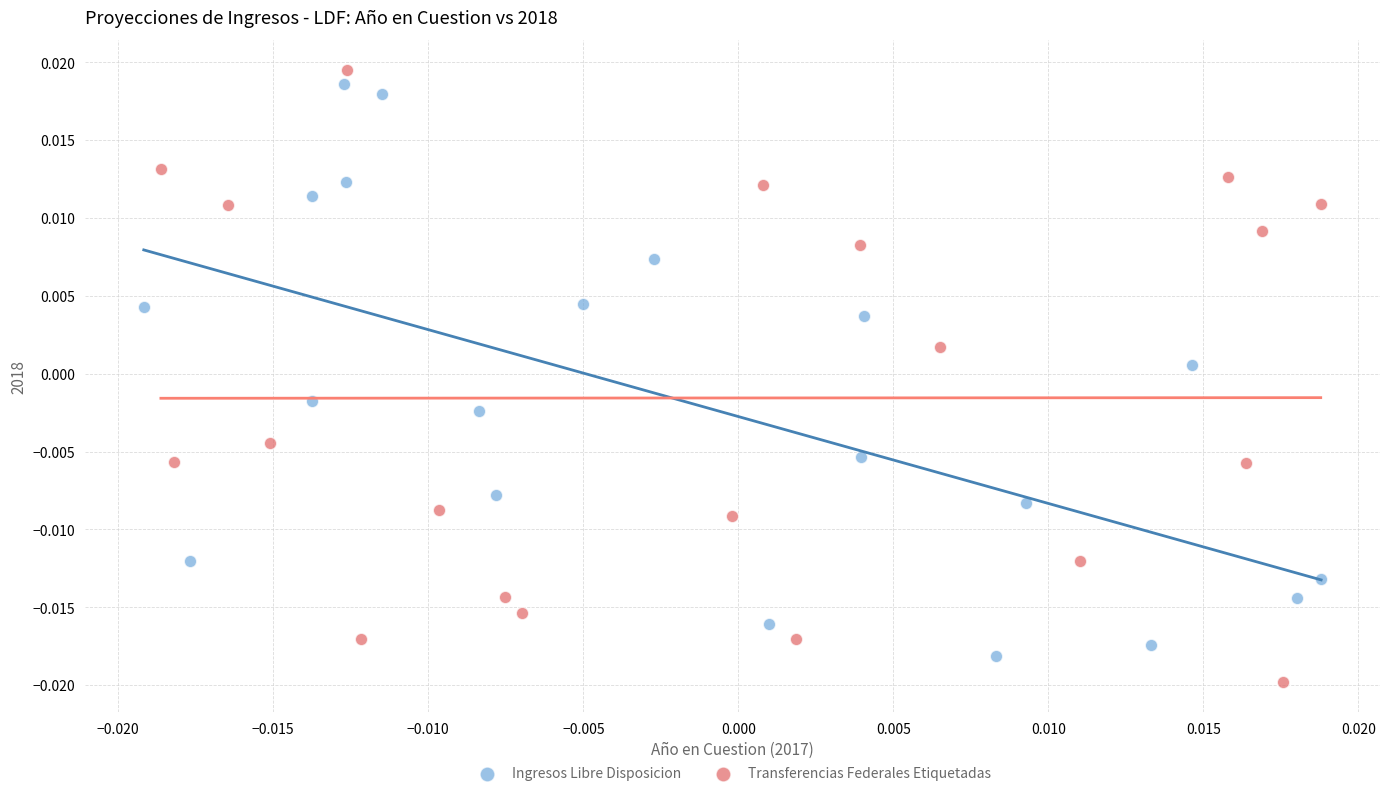

What are all the series names shown in the legend?

Ingresos Libre Disposicion, Transferencias Federales Etiquetadas